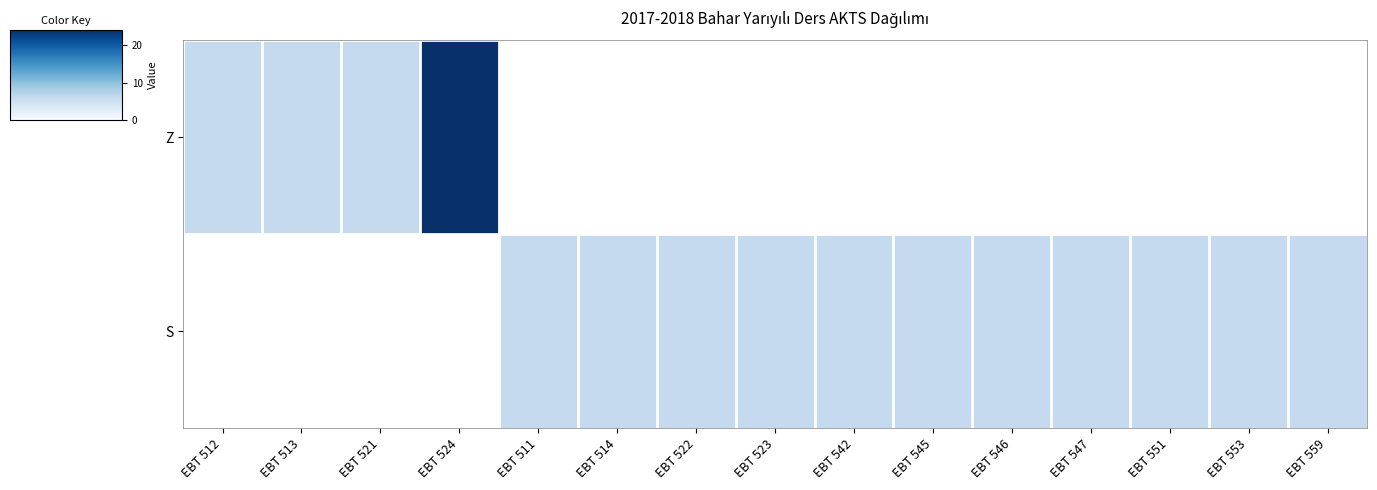

The value of S at EBT 514 is 9.9. True or false?

False